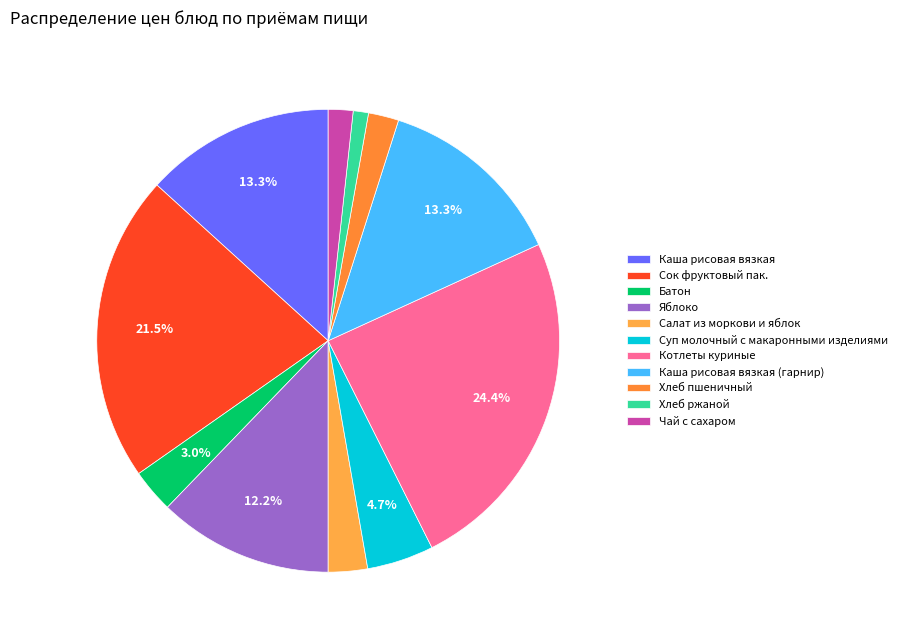

What is the largest slice in the pie chart?

Котлеты куриные